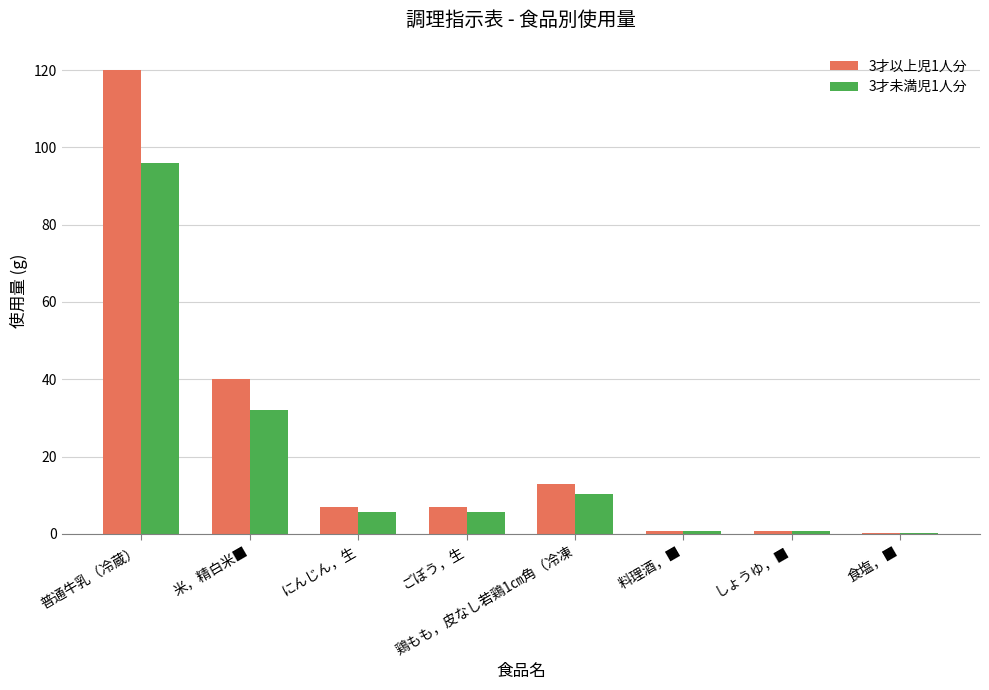

Is the value of 3才以上児1人分 at 普通牛乳（冷蔵） greater than the value of 3才未満児1人分 at 普通牛乳（冷蔵）?

Yes